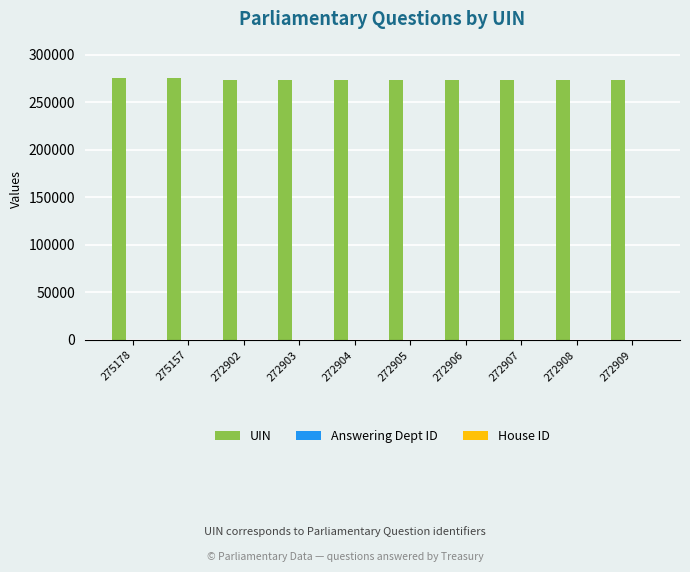

The value of UIN at 275157 is 115989. True or false?

False